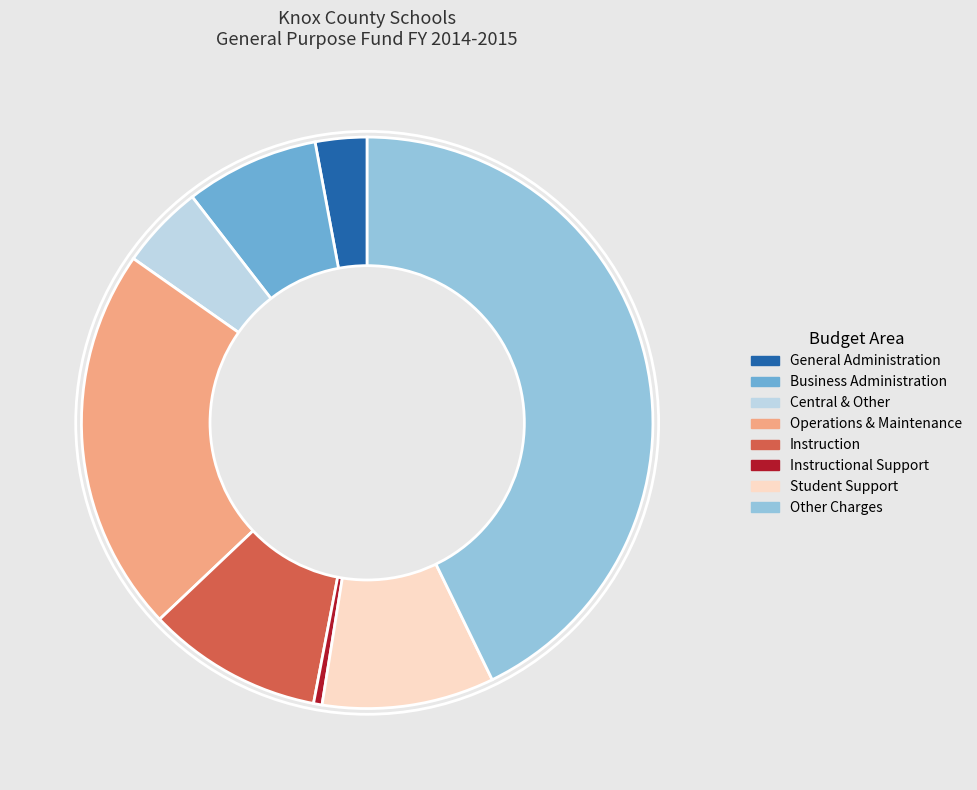

Is the sum of Central & Other and Operations & Maintenance greater than half?

No